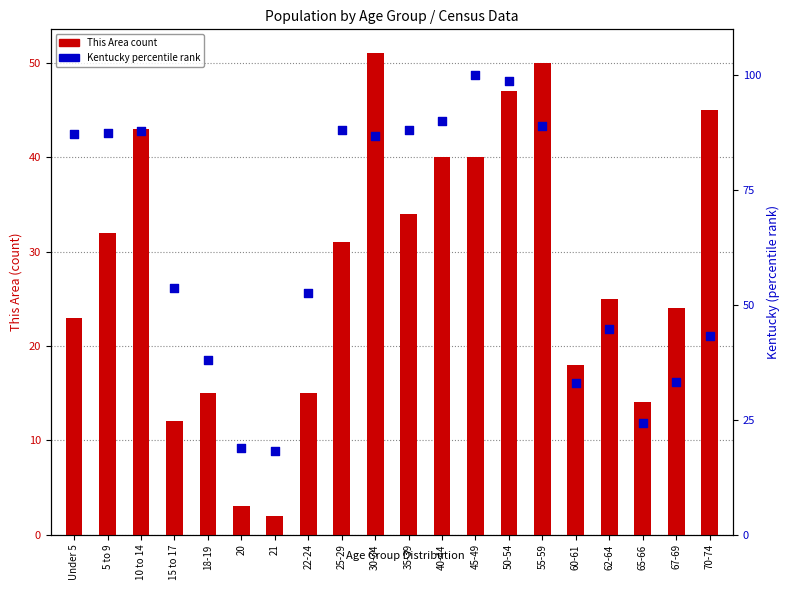

Which series has the widest spread of Y values?

Kentucky percentile